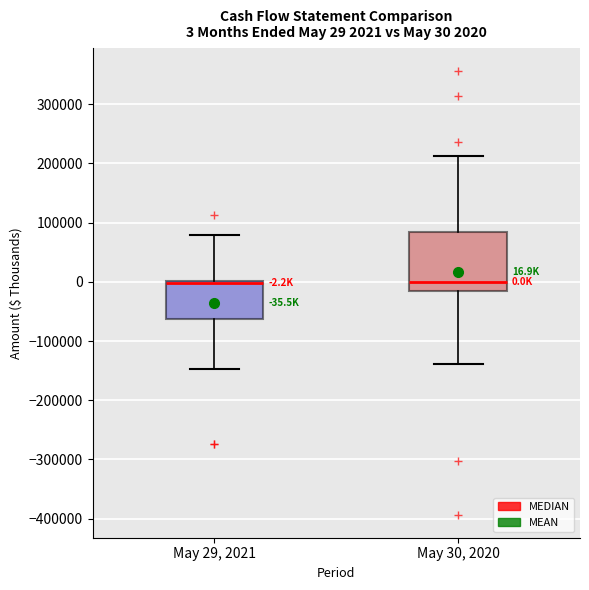

Comparing the boxes themselves (not the whiskers), which one is the tallest?

May 30, 2020